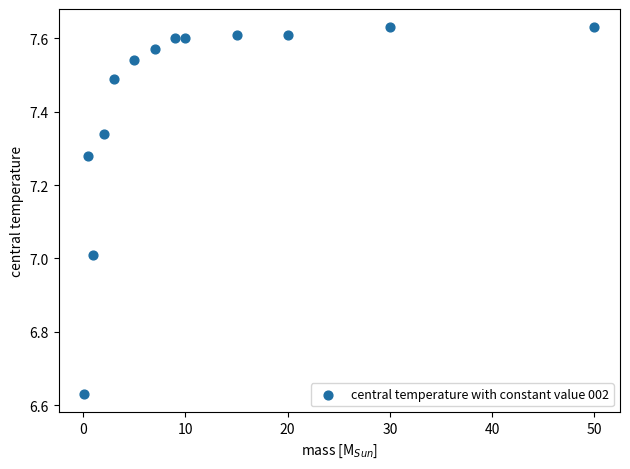

What is the range of Y values (max minus min)?

1.0